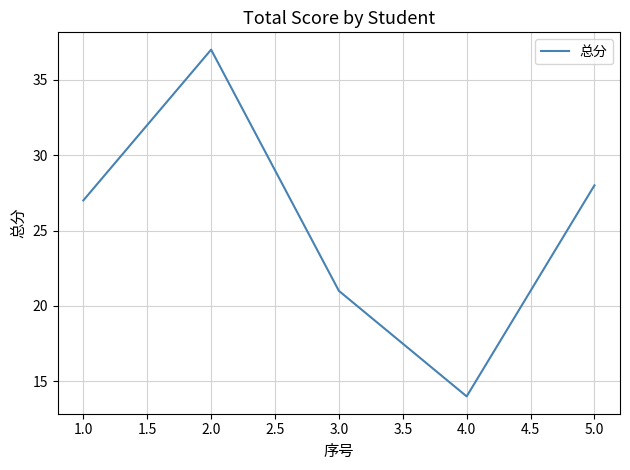

Is it true that the value at 1.0 is 14?

False